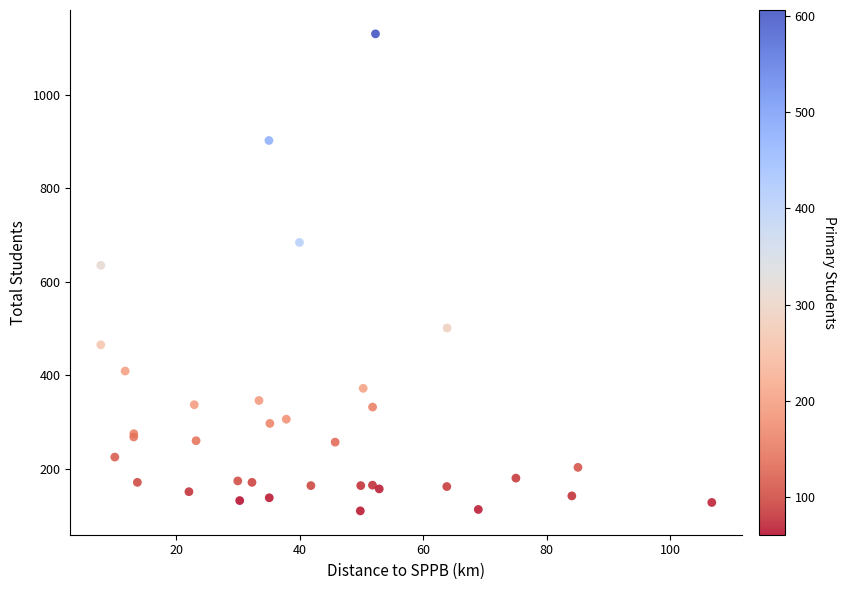

What Y value in the scatter plot is closest to 620?

635